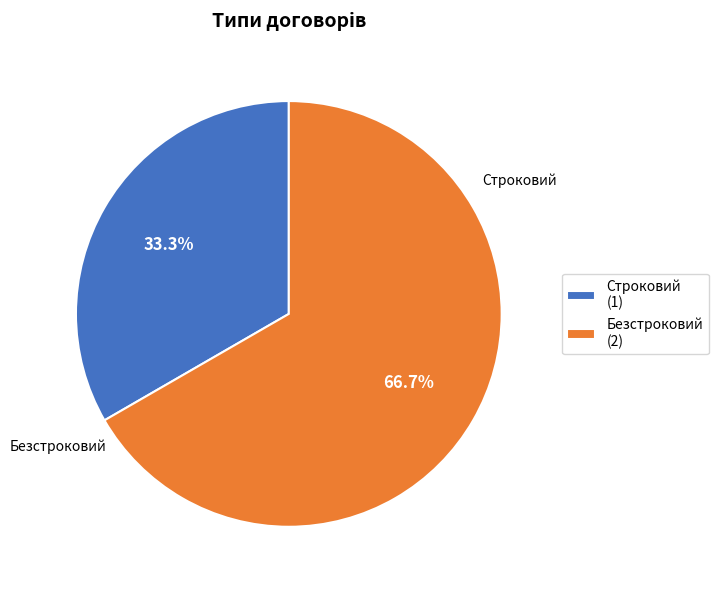

How many segments does this pie chart have?

2